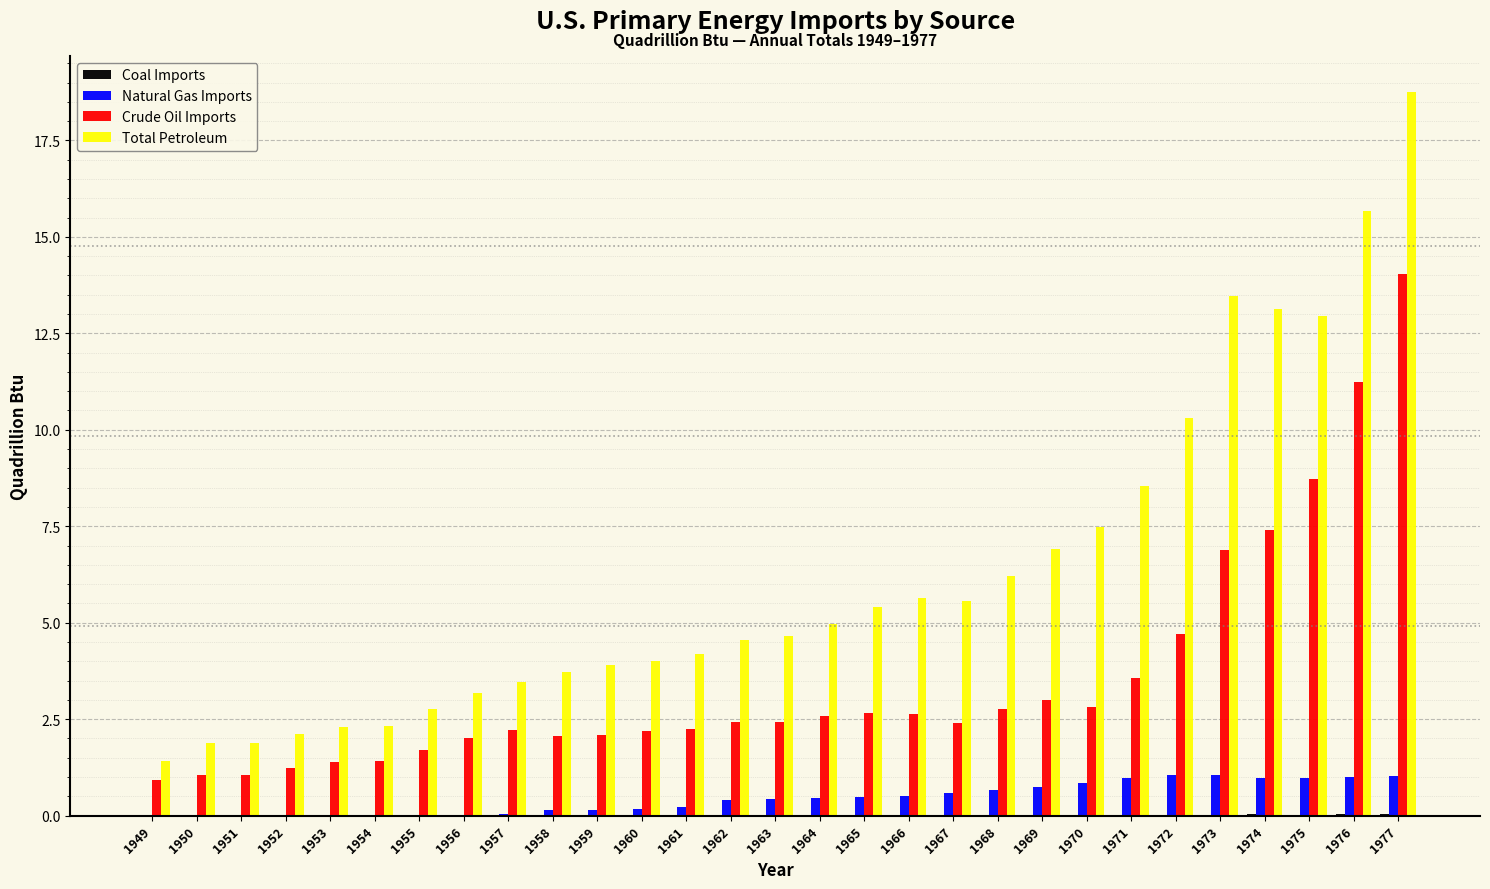

Is it true that Total Petroleum equals 5.1 at 1957?

False